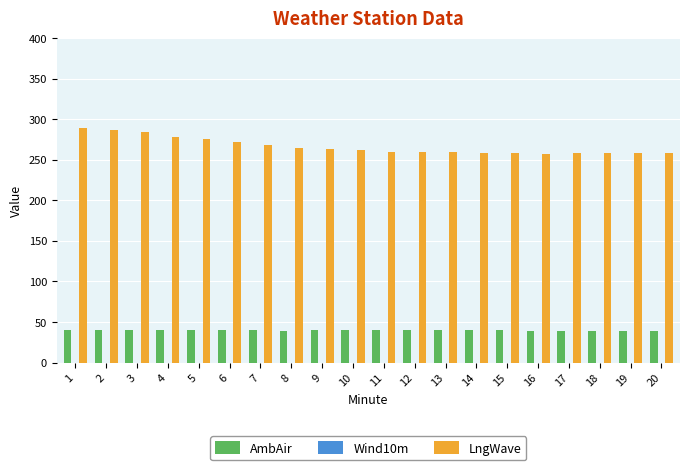

Is the value of AmbAir at 8 greater than the value of LngWave at 19?

No